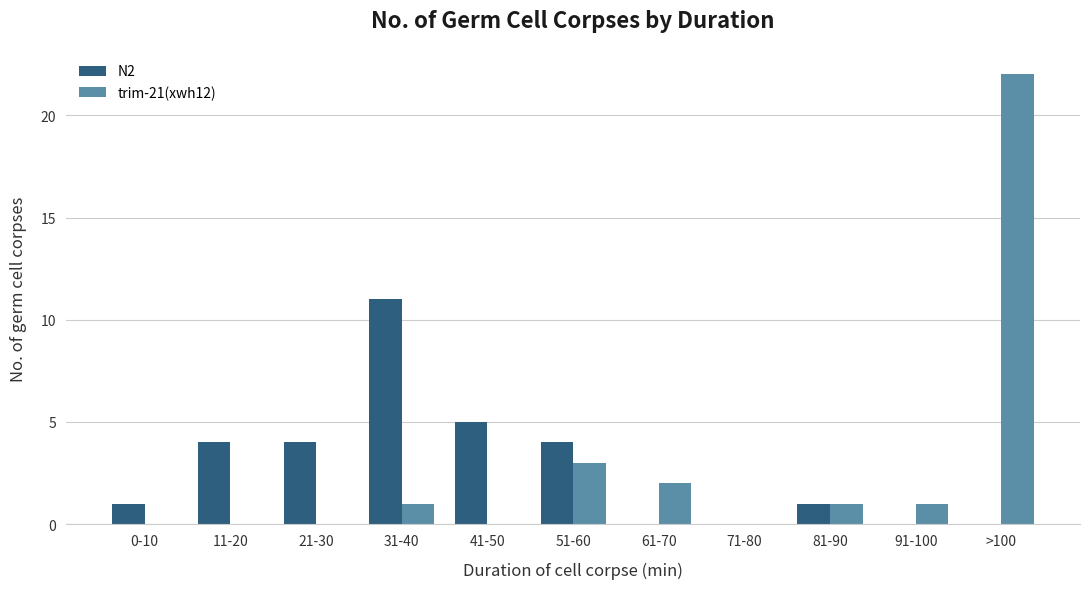

True or false: N2 has a value of -7 at 91-100.

False